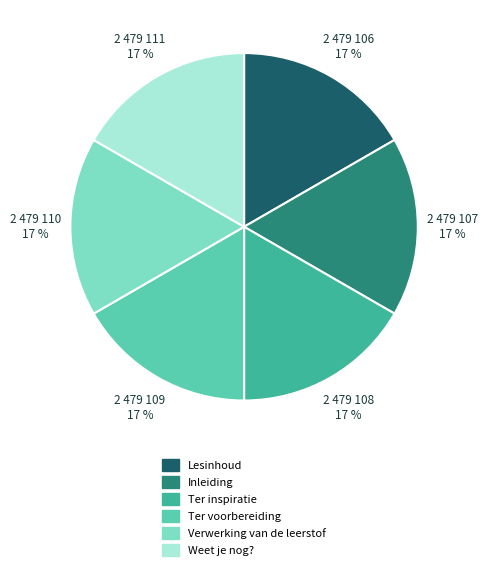

What is the ratio of the value at Weet je nog? to the value at Verwerking van de leerstof?

1.0